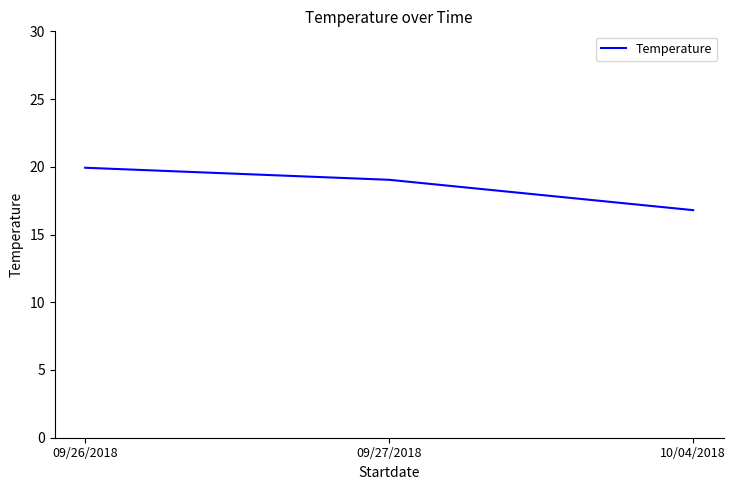

What is the difference between the maximum and minimum values?

3.1